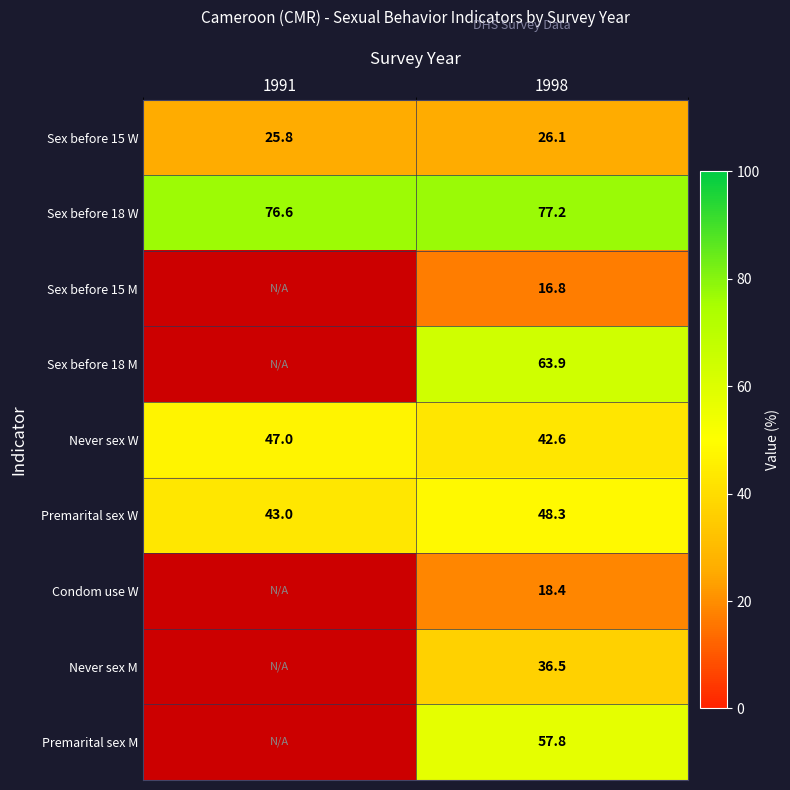

At which label does Premarital sex W first exceed 48?

1998